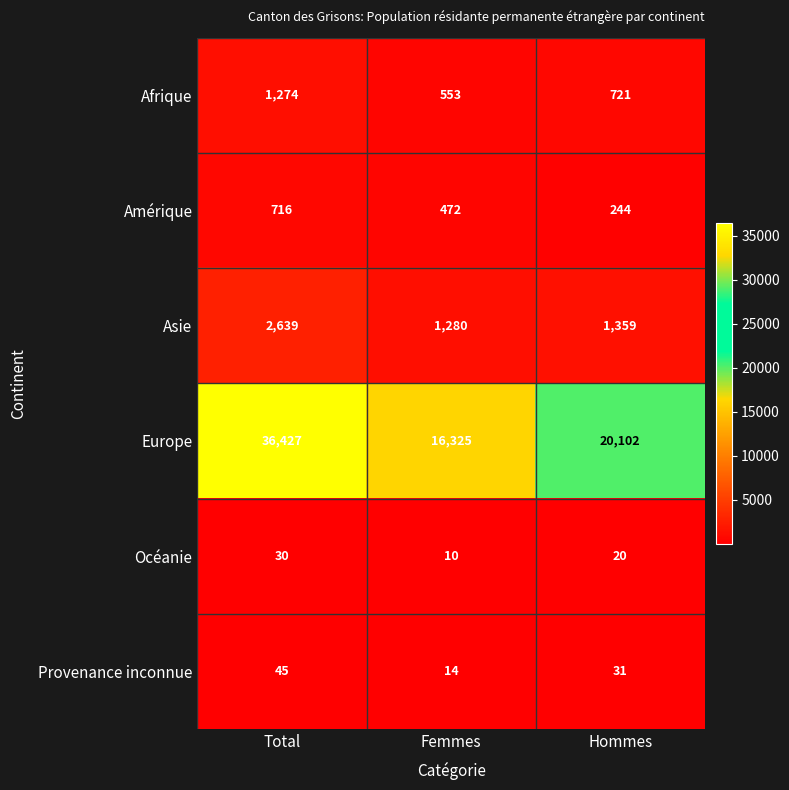

At Femmes, list the series in order from smallest to largest.

Océanie, Provenance inconnue, Amérique, Afrique, Asie, Europe